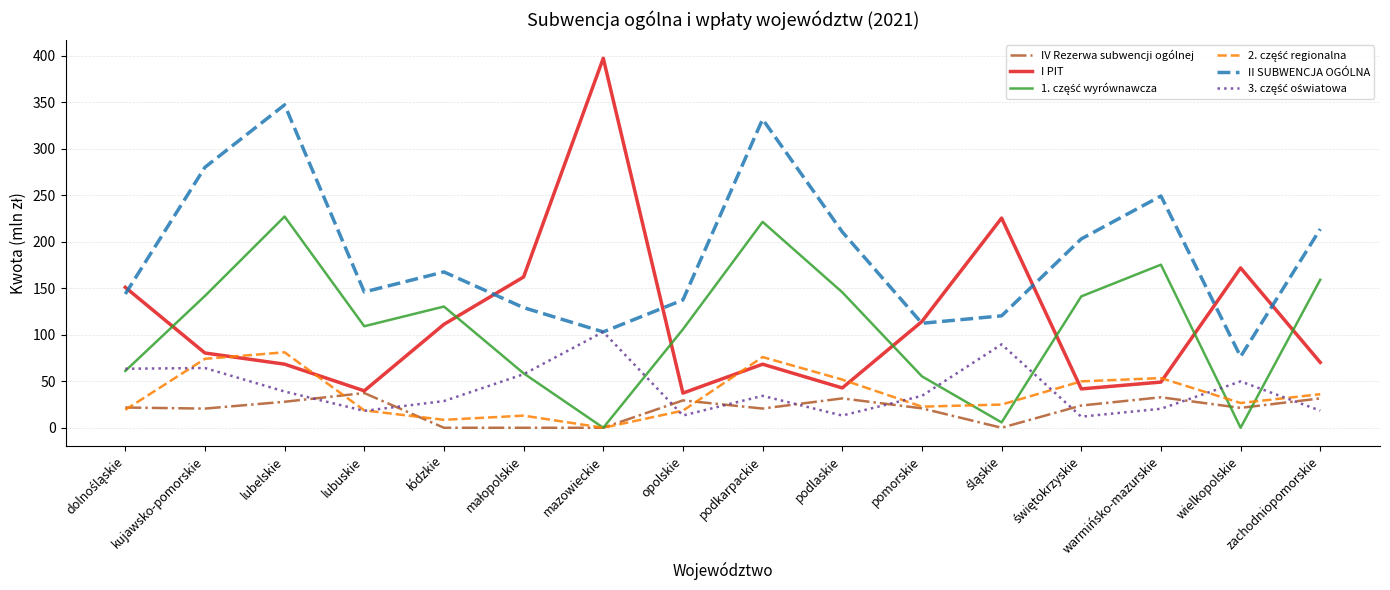

Is it true that II SUBWENCJA OGÓLNA equals 428.6 at kujawsko-pomorskie?

False